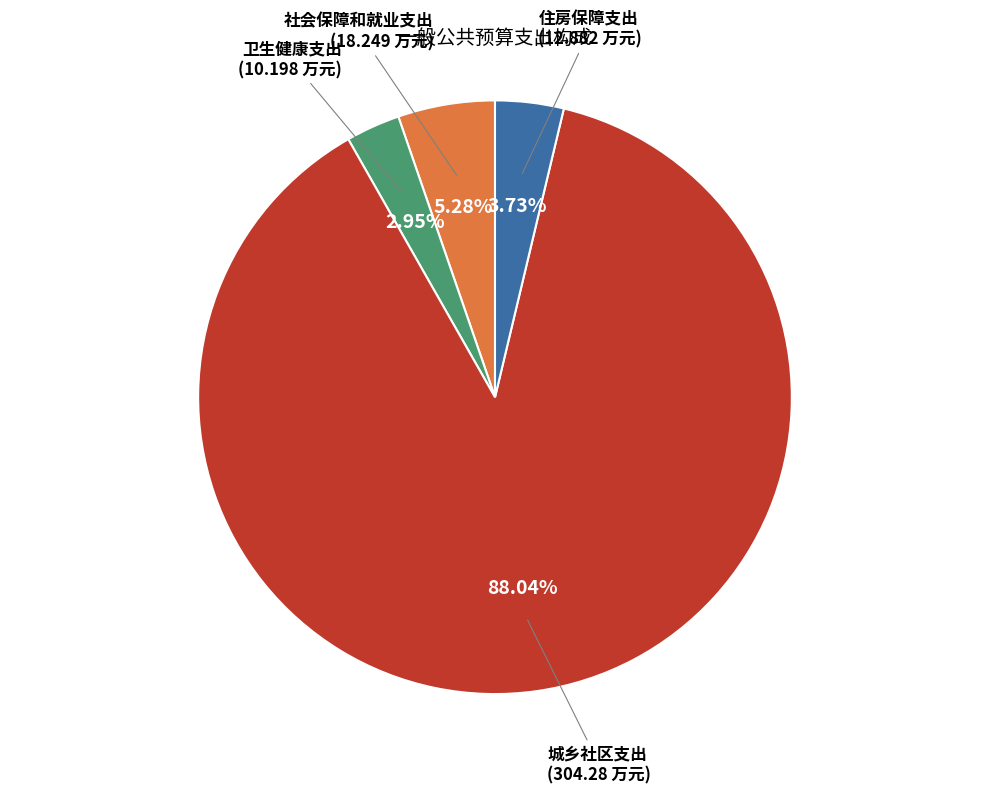

Is there any slice that represents more than half of the pie?

Yes